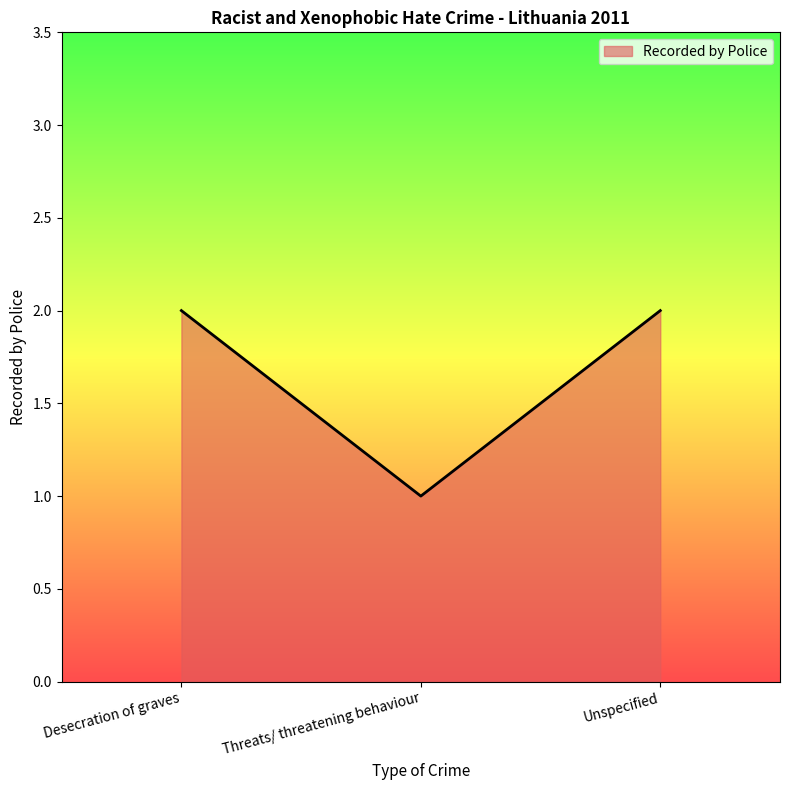

Reading right to left, extract all data points from this chart.

2	1	2